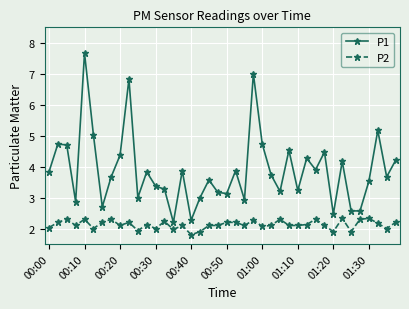

Reading left to right, list all the values displayed in this chart.

P1: 3.8	4.7	4.7	2.9	7.7	5.0	2.7	3.7	4.4	6.8	3.0	3.8	3.4	3.3	2.2	3.9	2.3	3.0	3.6	3.2	3.1	3.9	2.9	7.0	4.7	3.7	3.2	4.5	3.2	4.3	3.9	4.5	2.5	4.2	2.6	2.6	3.5	5.2	3.7	4.2
P2: 2.0	2.2	2.3	2.1	2.3	2.0	2.2	2.3	2.1	2.2	1.9	2.1	2.0	2.2	2.0	2.1	1.8	1.9	2.1	2.1	2.2	2.2	2.1	2.3	2.1	2.1	2.3	2.1	2.1	2.1	2.3	2.1	1.9	2.3	1.9	2.3	2.3	2.2	2.0	2.2